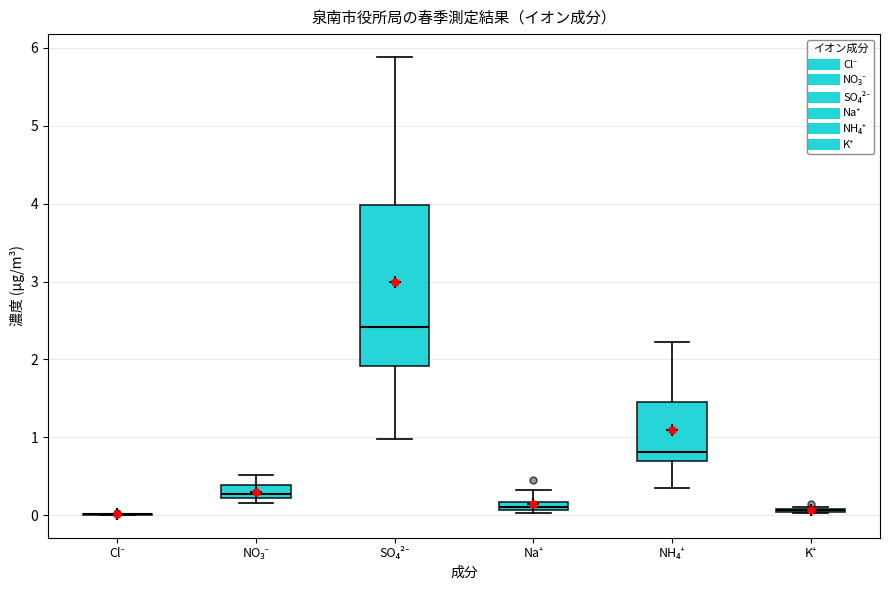

Where is the upper edge of the box for SO₄²⁻ on the y-axis? The values are not printed on the chart, so give them approximately, as read against the axis.

4.0